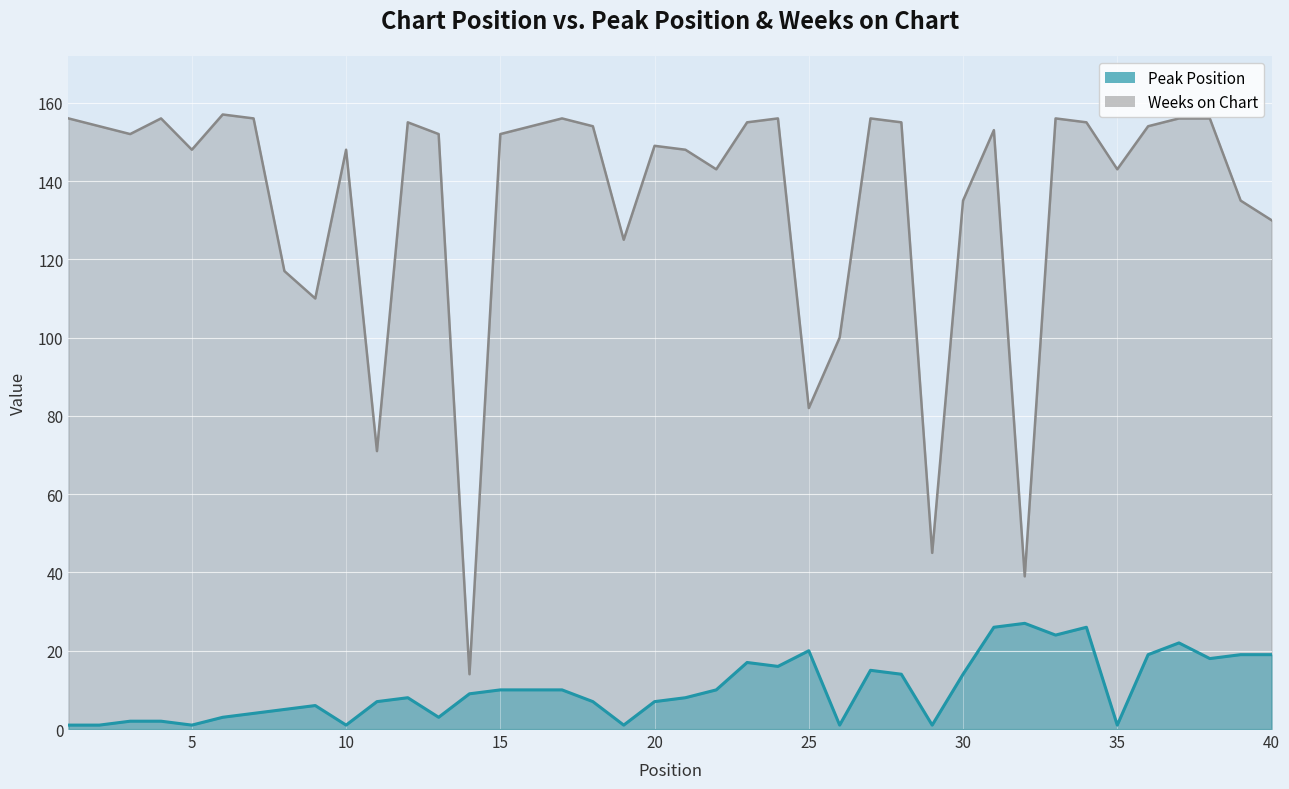

What are all the series names shown in the legend?

Peak Position, Weeks on Chart